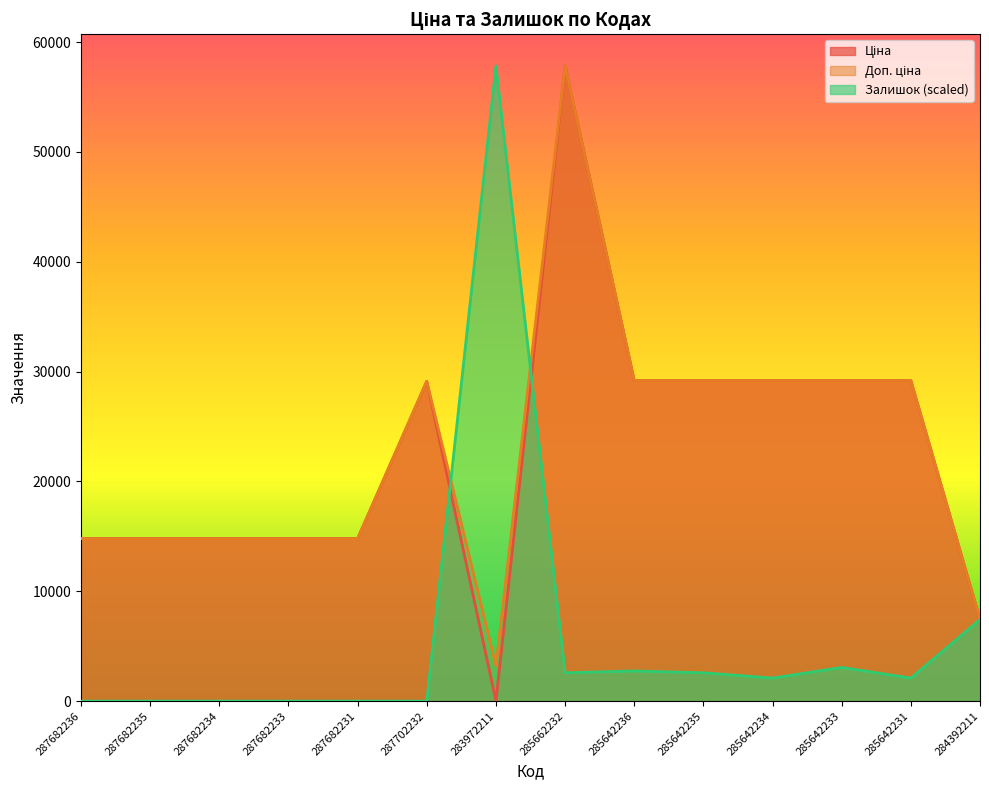

True or false: Залишок has more than 0 points higher than both neighbors.

True